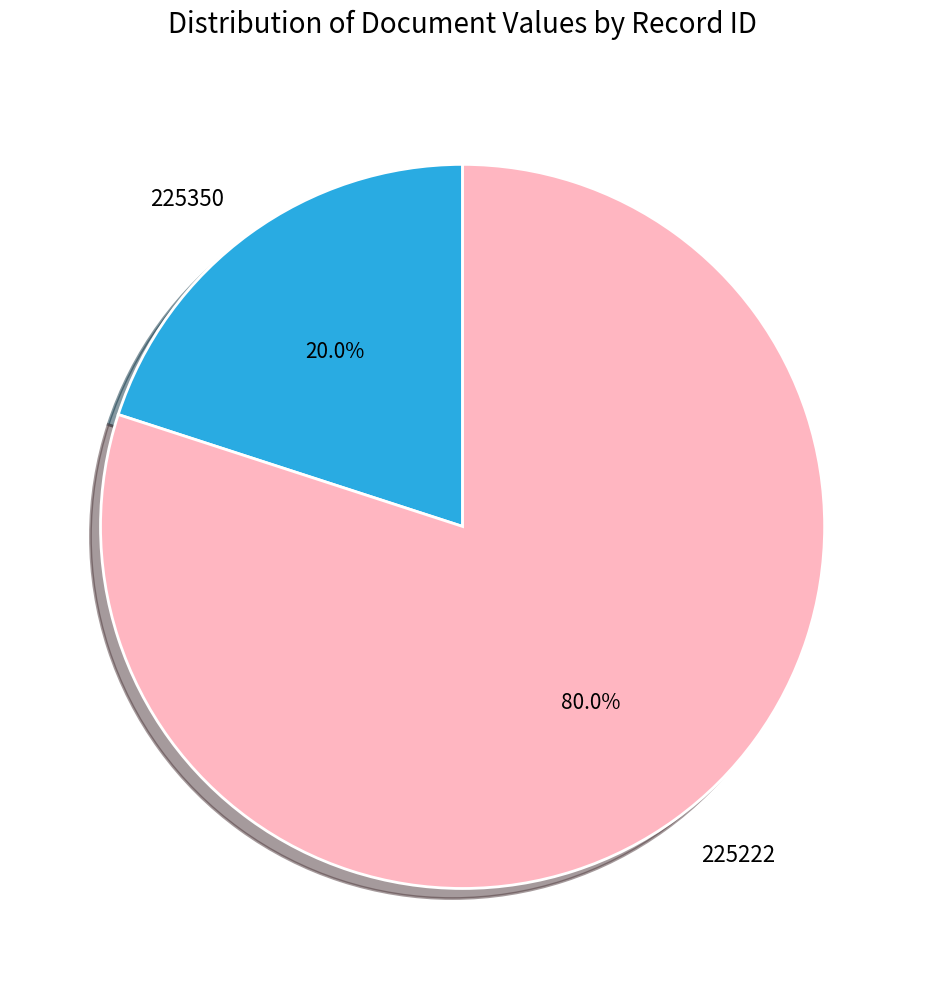

Count the number of slices in the pie.

2